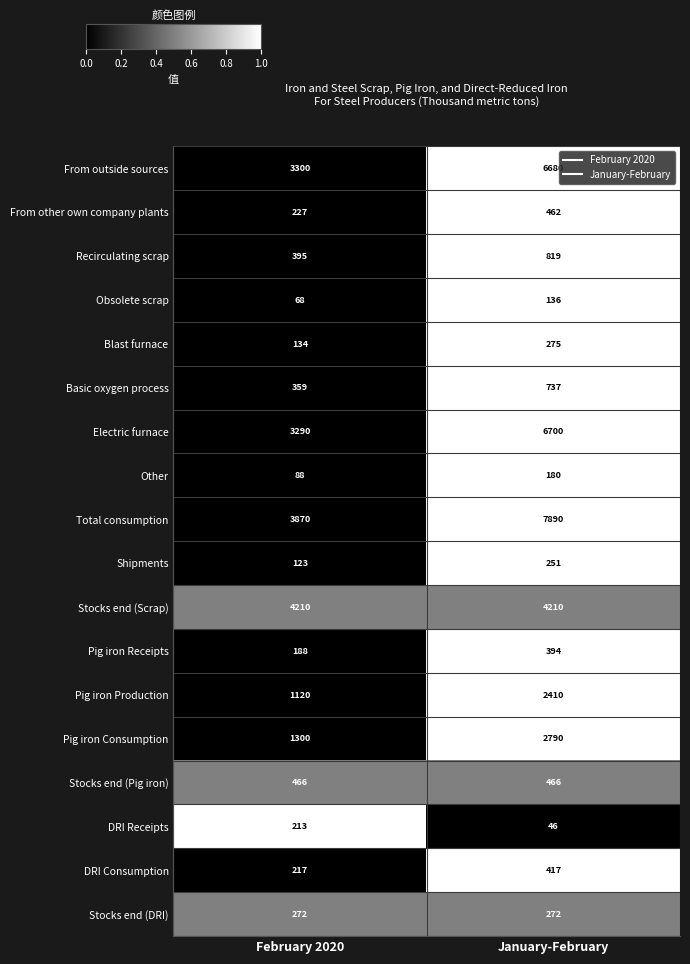

At February 2020, list the series in order from largest to smallest.

Stocks end (Scrap), Total consumption, From outside sources, Electric furnace, Pig iron Consumption, Pig iron Production, Stocks end (Pig iron), Recirculating scrap, Basic oxygen process, Stocks end (DRI), From other own company plants, DRI Consumption, DRI Receipts, Pig iron Receipts, Blast furnace, Shipments, Other, Obsolete scrap